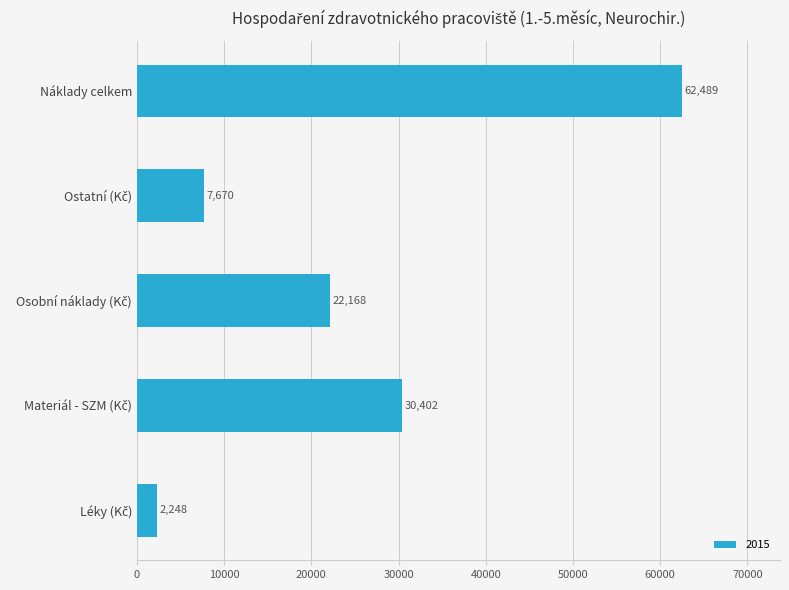

How many values exceed 22168?

3